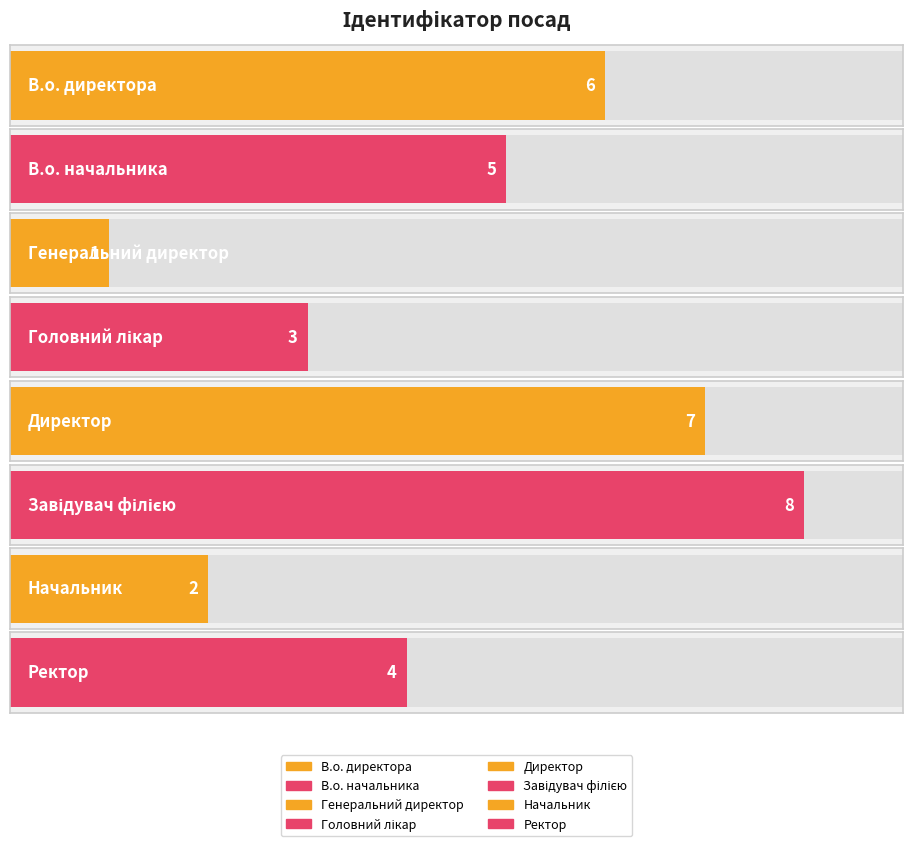

Which has a higher value, Завідувач філією or В.о. начальника?

Завідувач філією